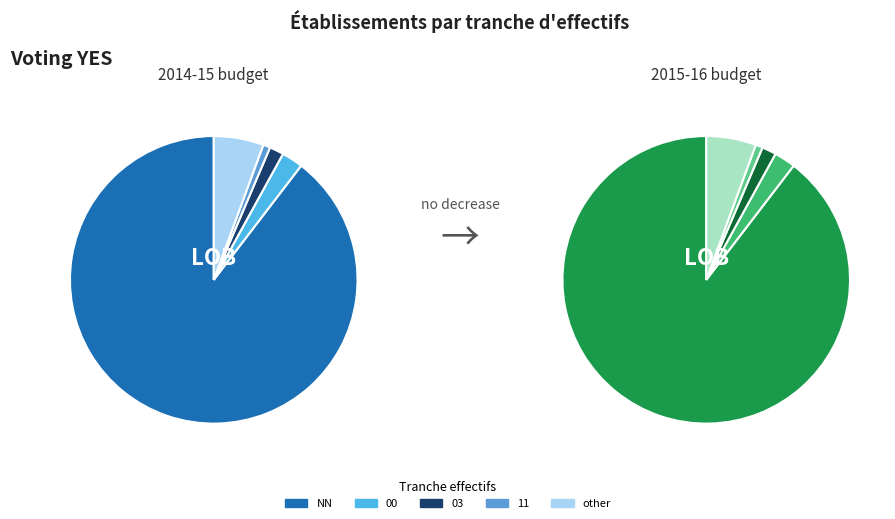

How many slices are in this pie chart?

5